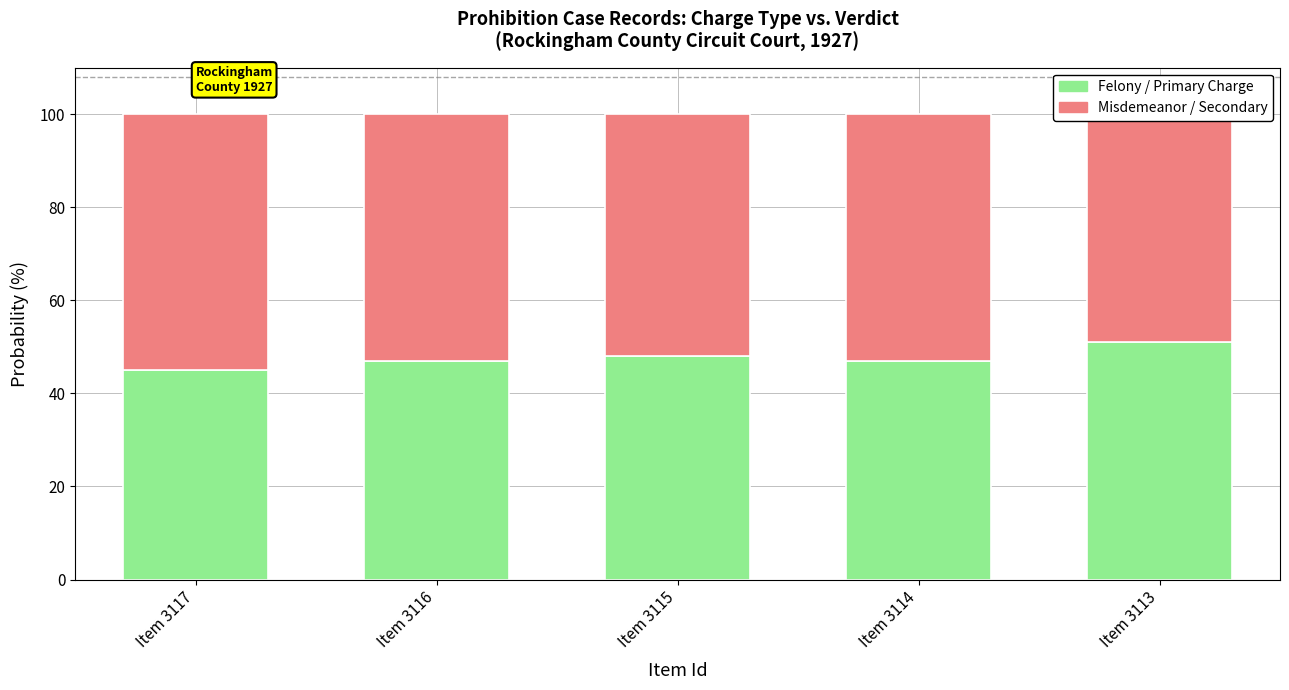

What is the average value of the Felony / Primary Charge series?

48